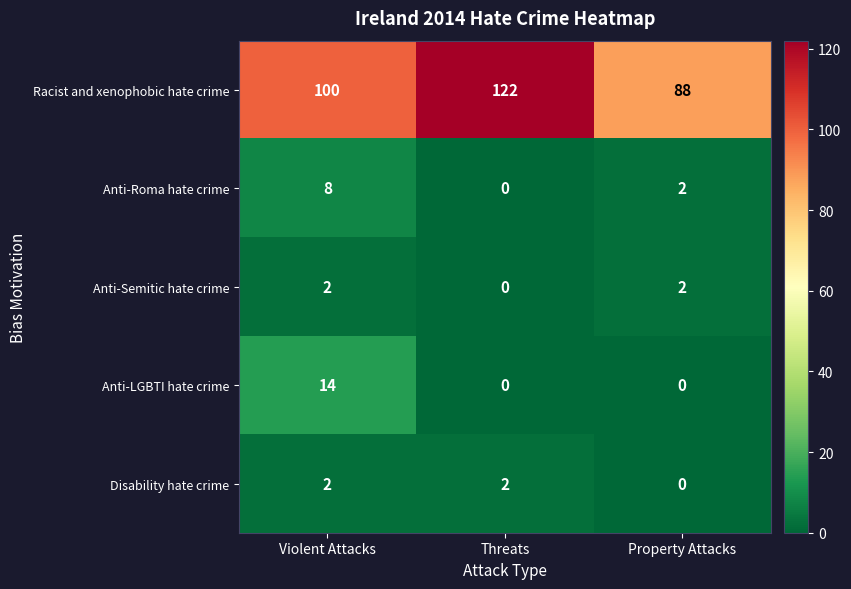

Reading right to left, extract all data points from this chart.

Racist and xenophobic hate crime: 88	122	100
Anti-Roma hate crime: 2	0	8
Anti-Semitic hate crime: 2	0	2
Anti-LGBTI hate crime: 0	0	14
Disability hate crime: 0	2	2